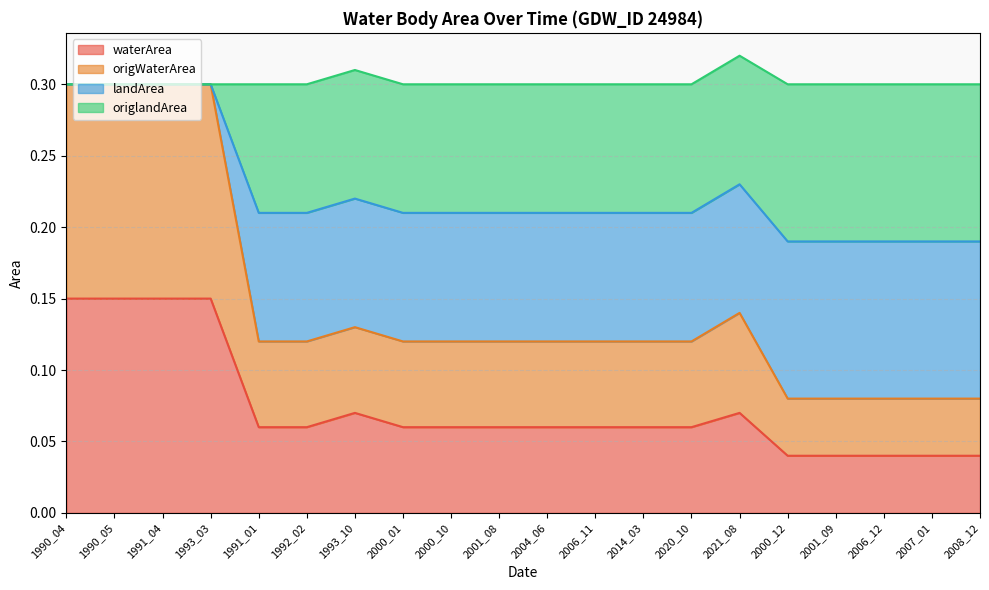

What is the difference between the second highest and minimum values in the landArea series?

0.1